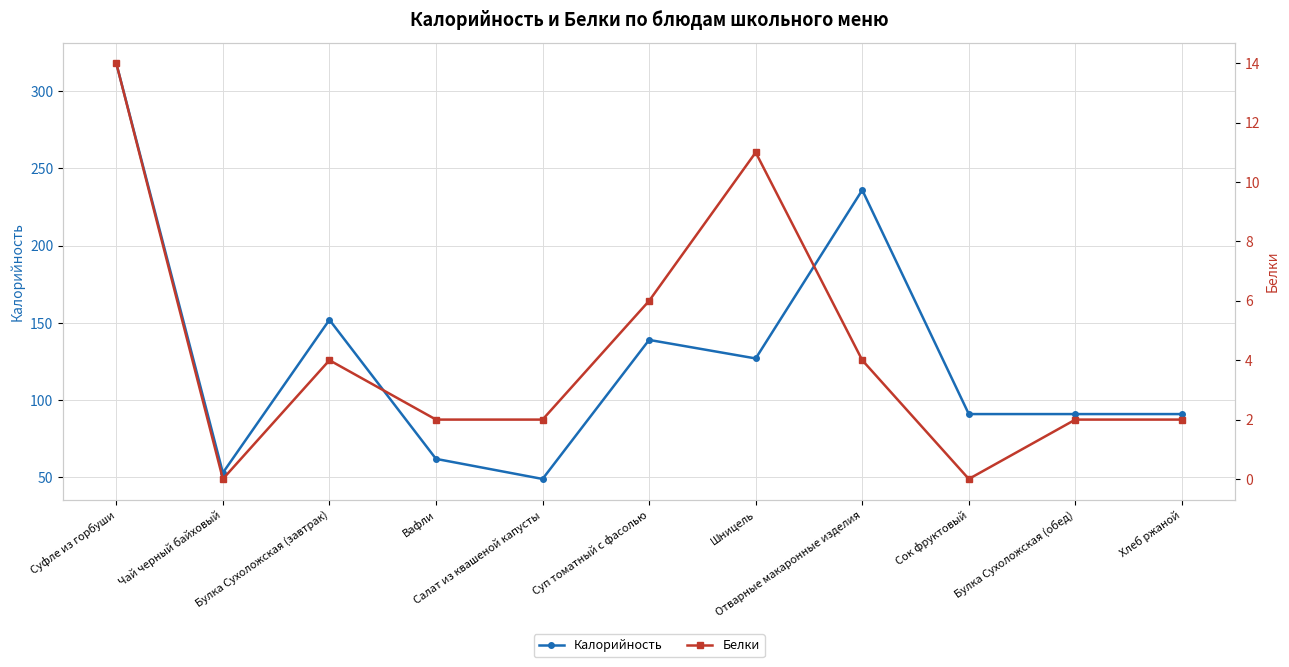

Reading left to right, transcribe all the data shown in this chart.

Калорийность: 318	53	152	62	49	139	127	236	91	91	91
Белки: 14	0	4	2	2	6	11	4	0	2	2